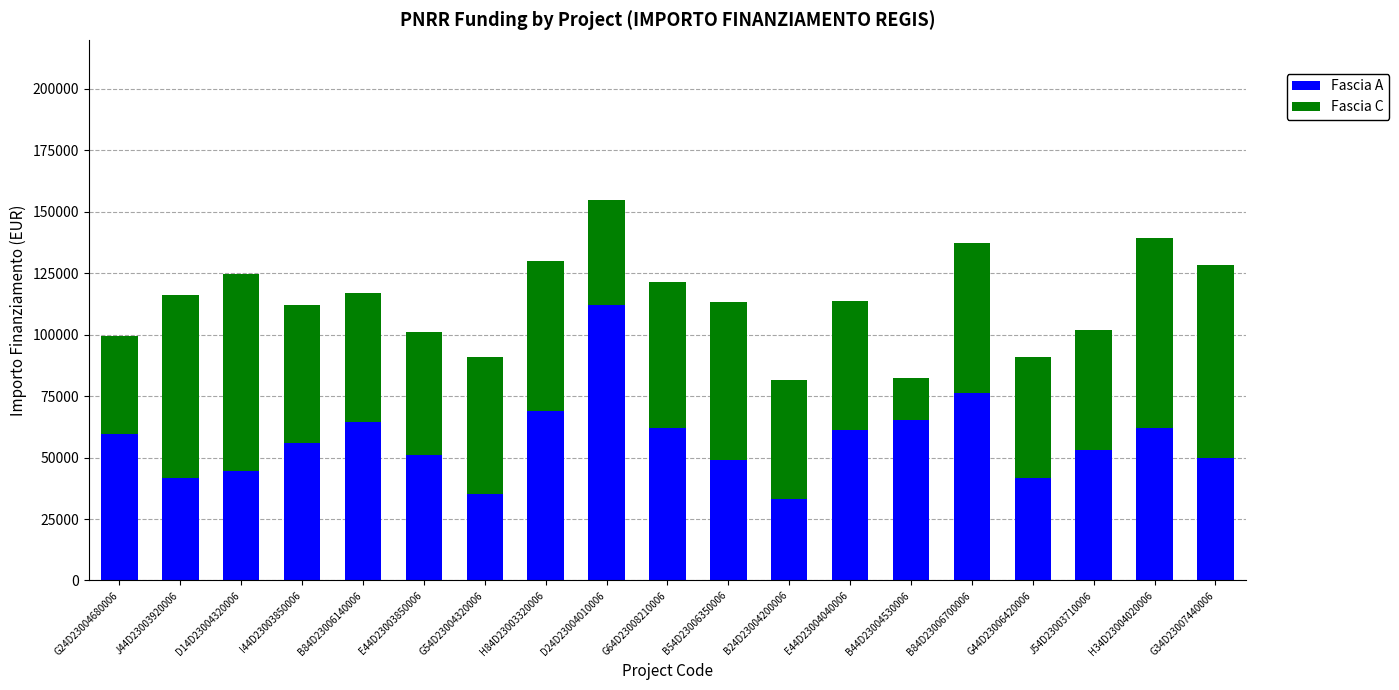

The value of Fascia A at H84D23003320006 is 69133.5. True or false?

True